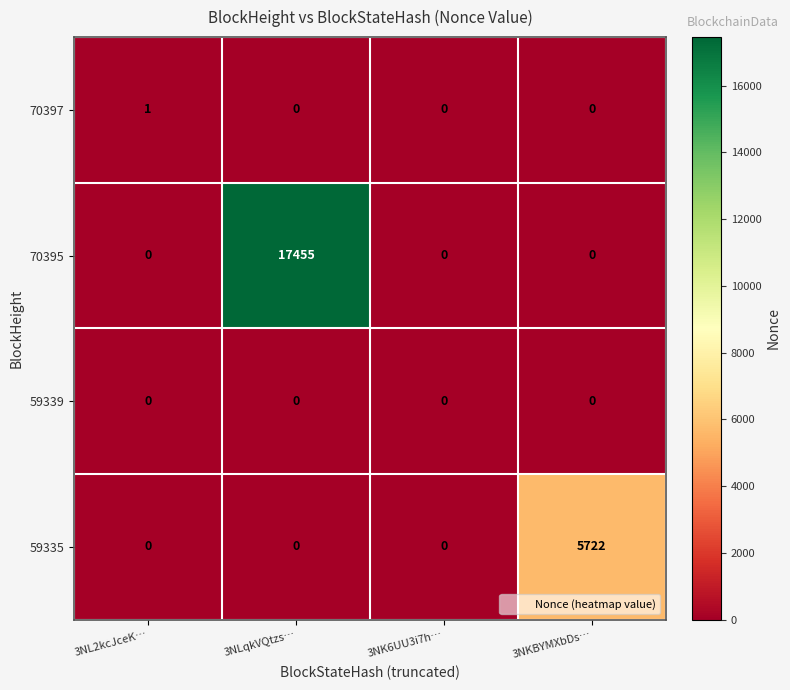

What is the approximate value of 70395 at 3NLqkVQtzs…, to the nearest 50?

17450